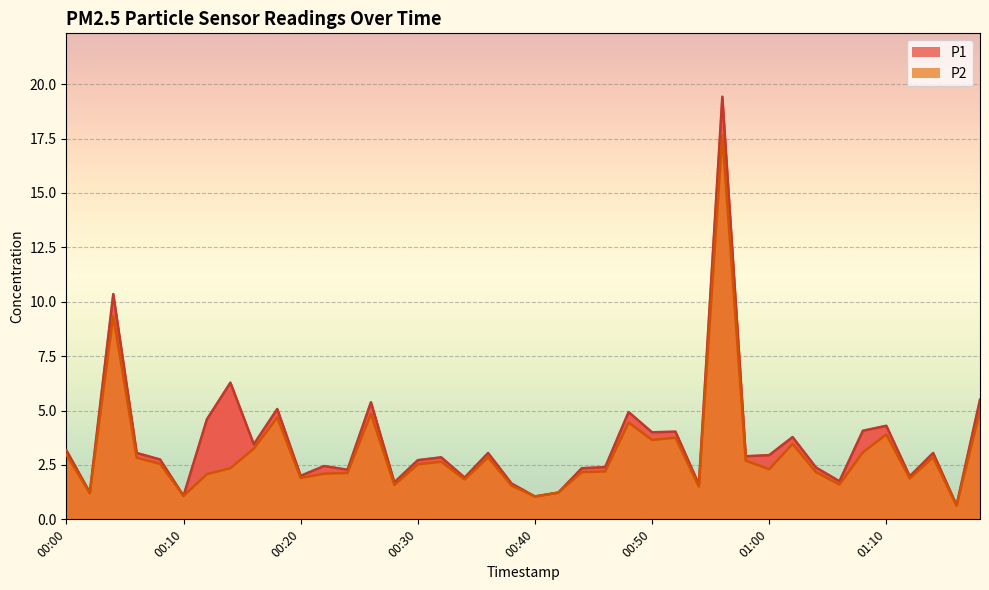

How many lines are shown in the chart?

2